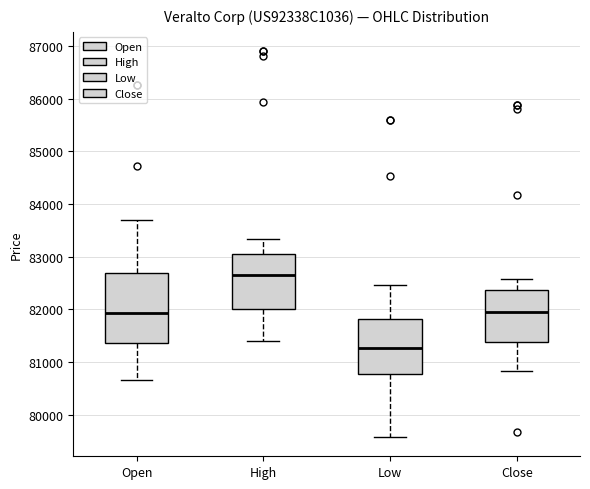

Which box's median line is the highest?

High